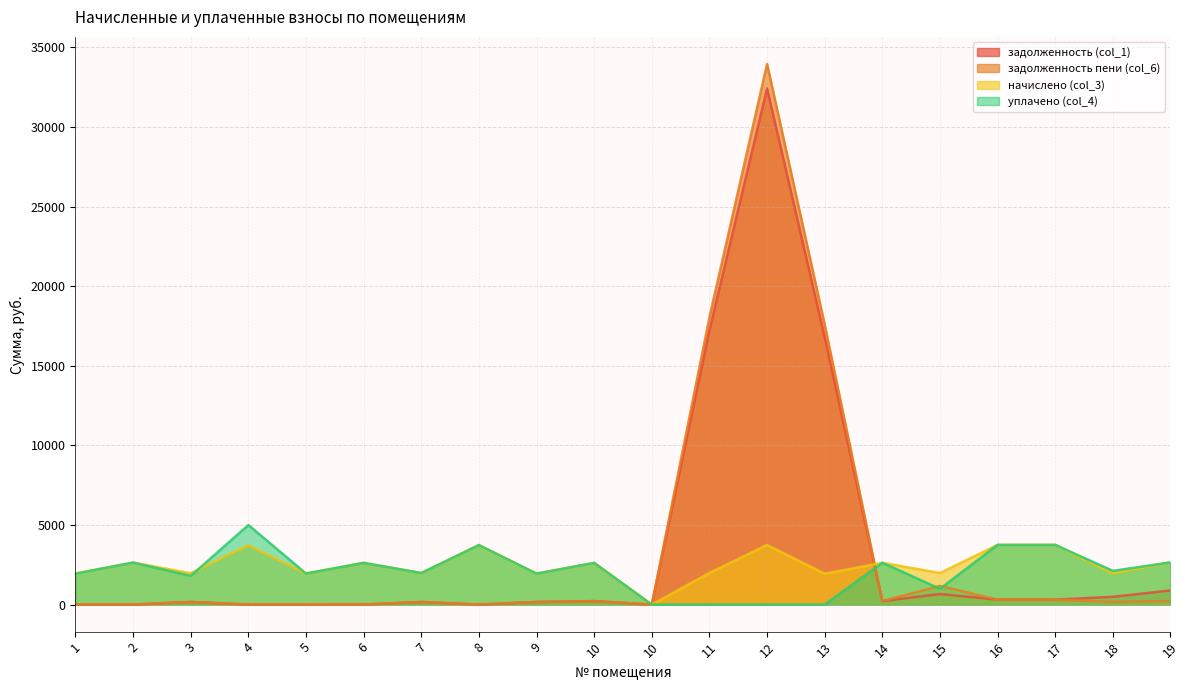

At which category is the sum across all series the highest?

12